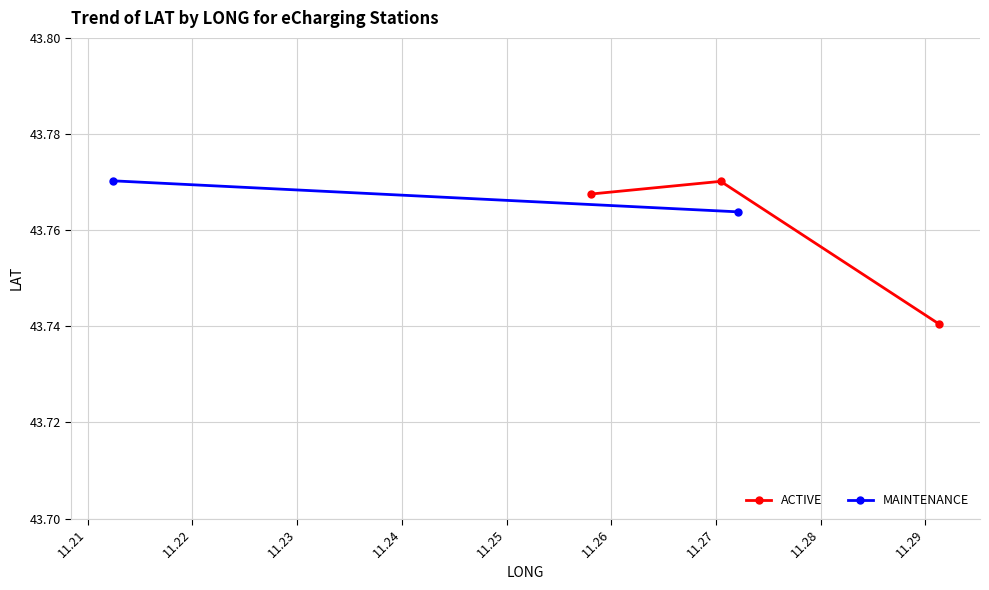

Count the ACTIVE values in the range 43 to 44.

3